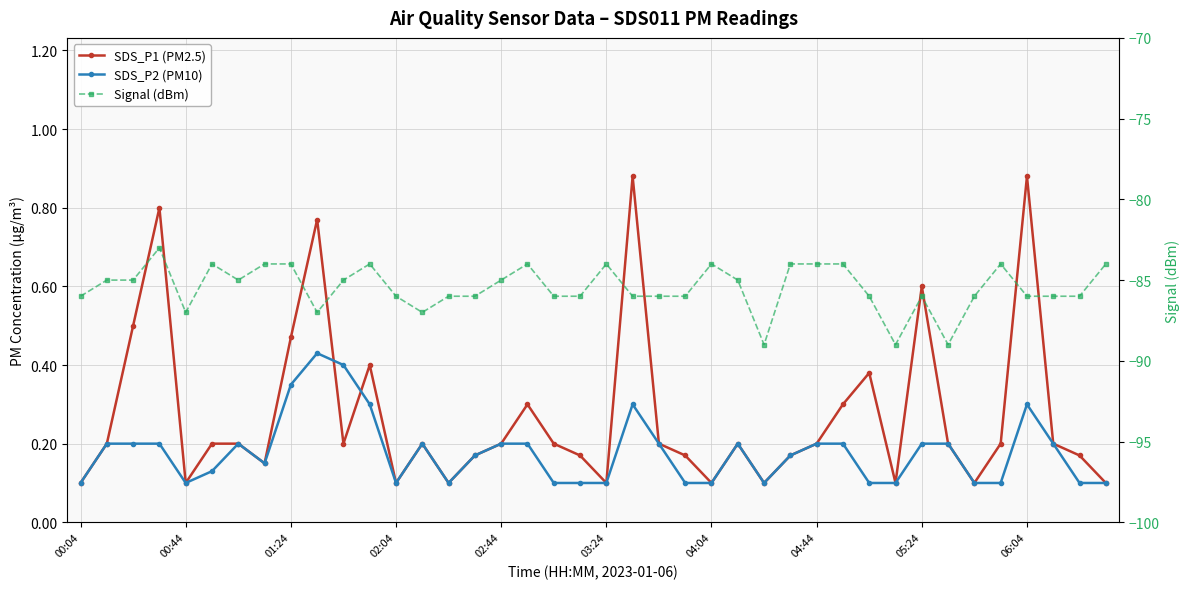

What are all the series names shown in the legend?

SDS_P1 (PM2.5), SDS_P2 (PM10), Signal (dBm)